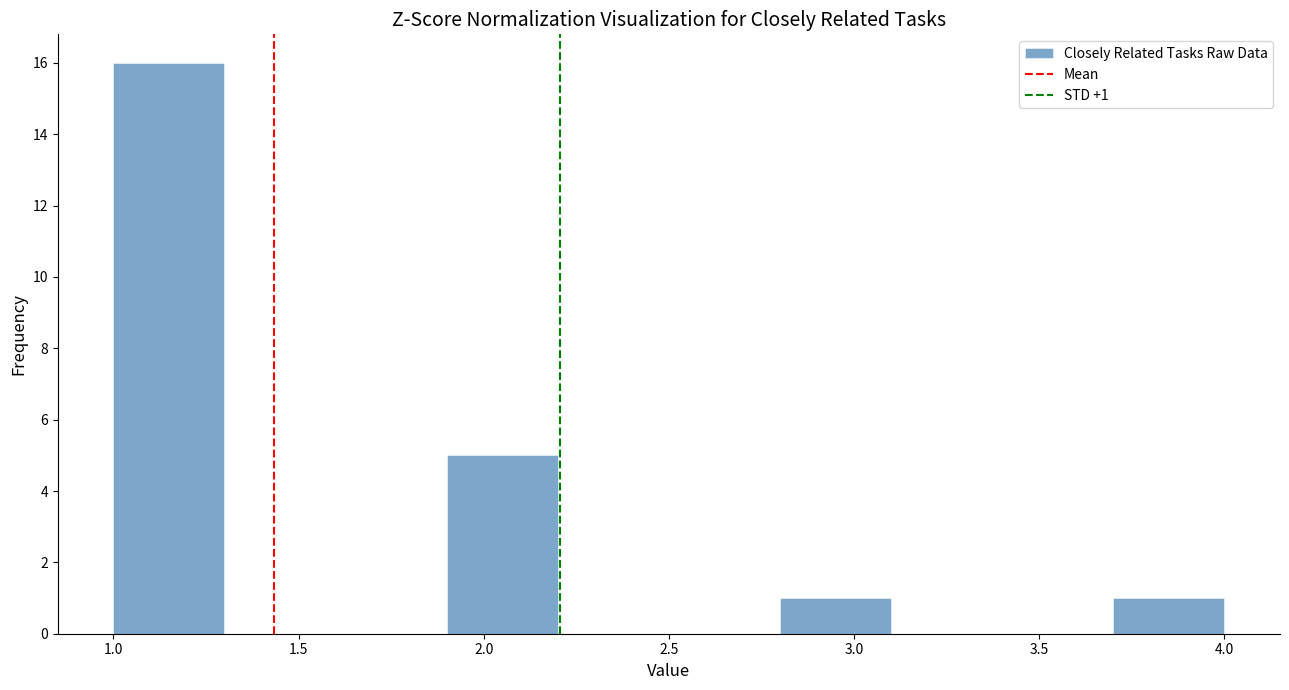

Over which range of the x-axis is the bar tallest?

1.0 to 1.3